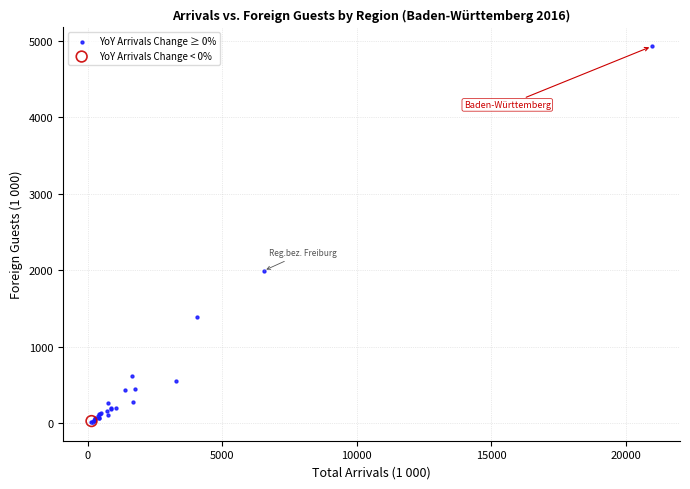

What are all the series names shown in the legend?

YoY Arrivals Change ≥ 0%, YoY Arrivals Change < 0%